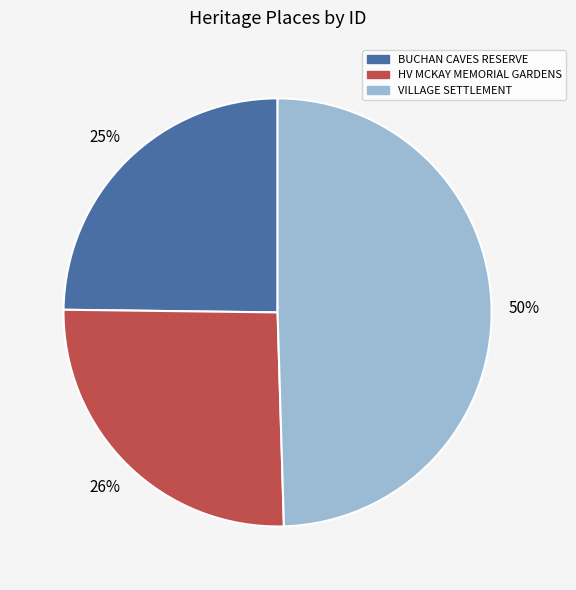

Is there a majority slice in this chart?

No